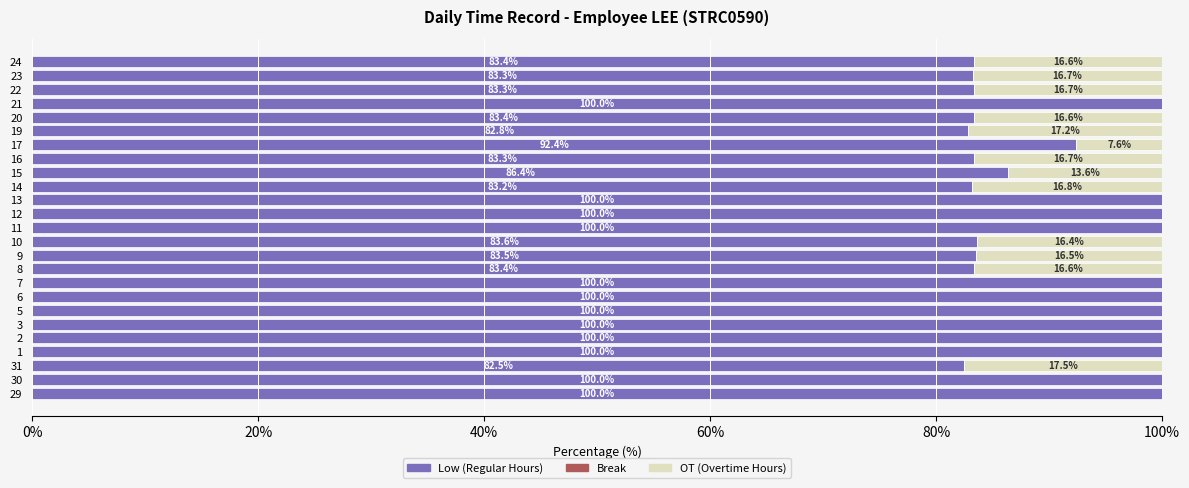

What is the sum of the Low (Regular Hours) values at 21 and 22?

183.3